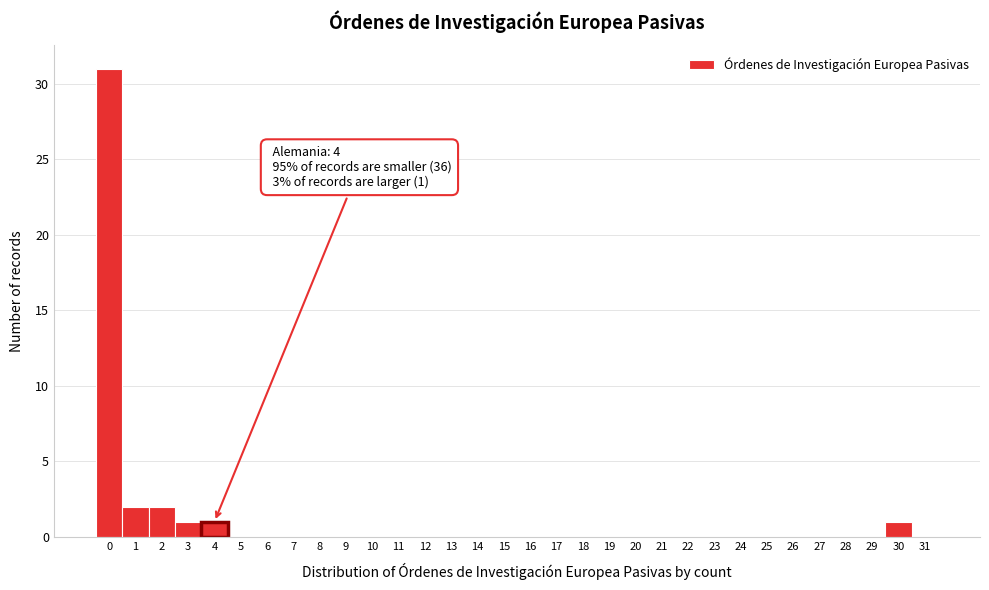

Which range on the x-axis has the tallest bar?

-0.5 to 0.5